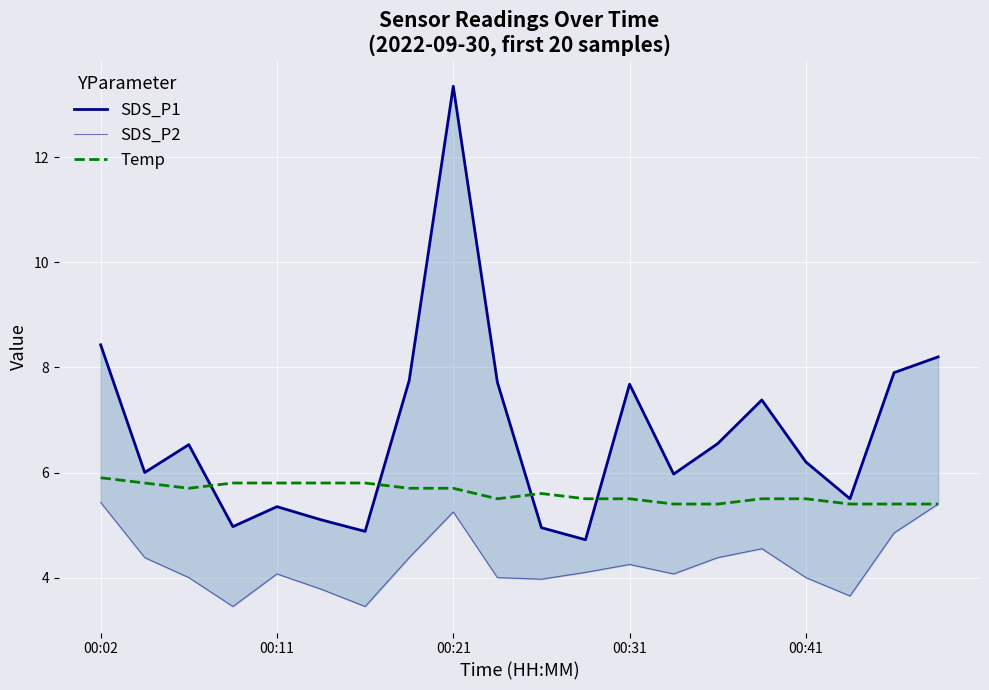

What is the highest value of the Temp series?

5.9